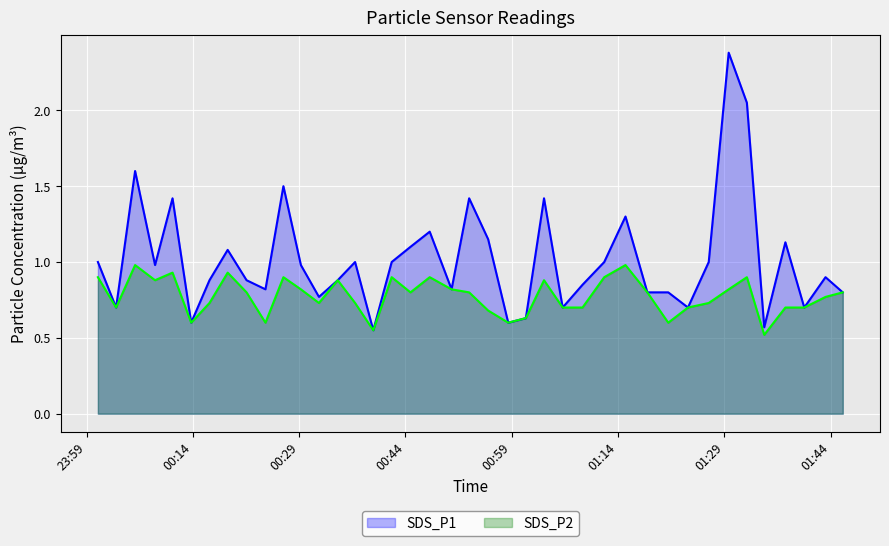

What is the maximum value shown in the chart?

2.4